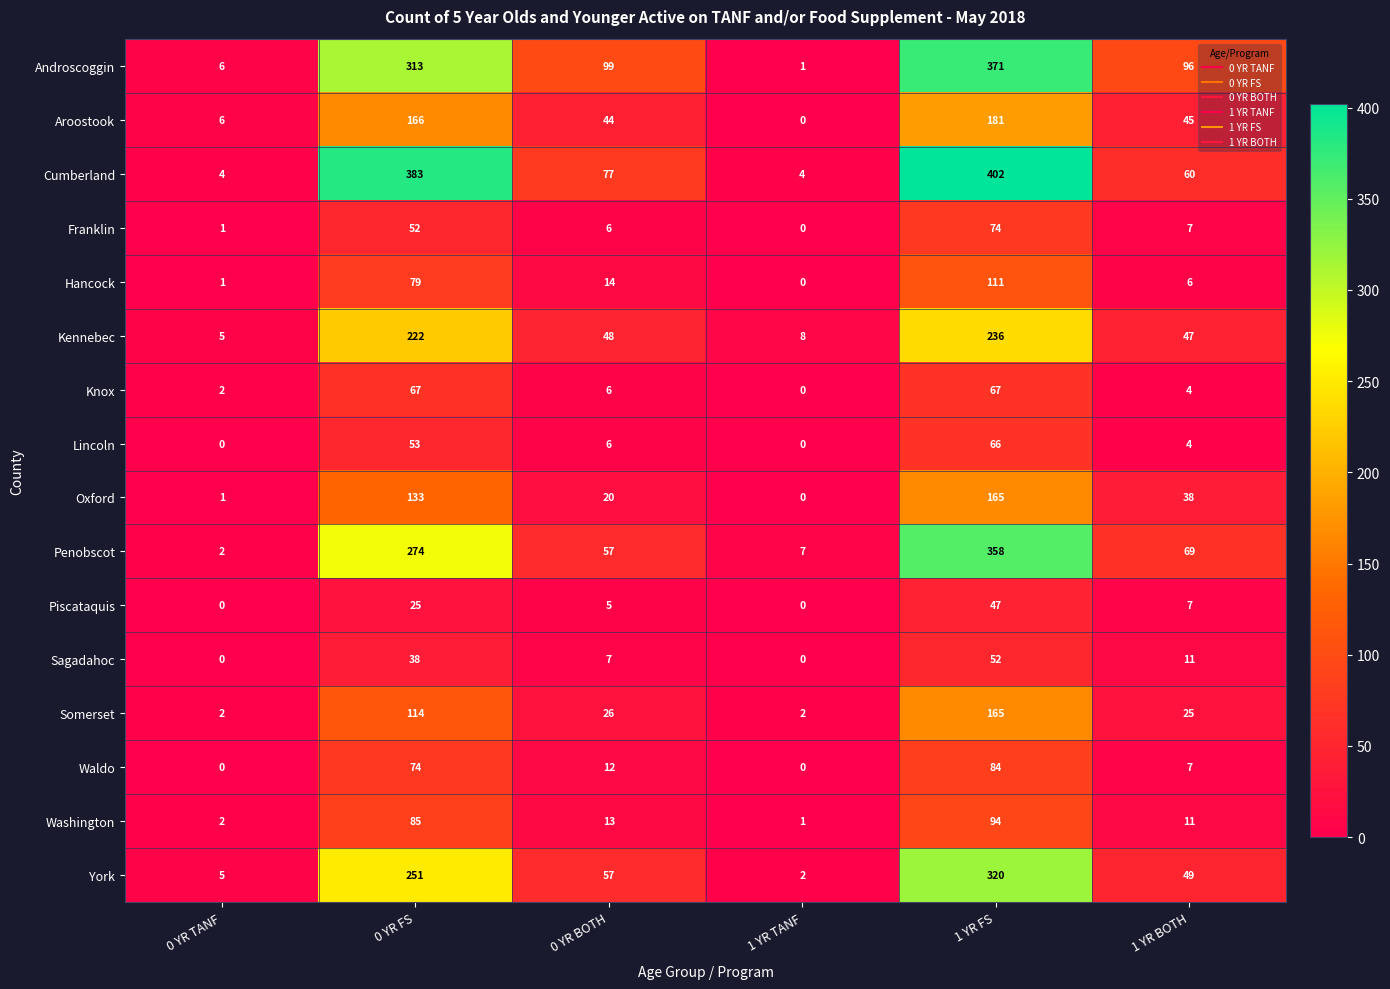

Which series has the largest total across all categories?

Cumberland